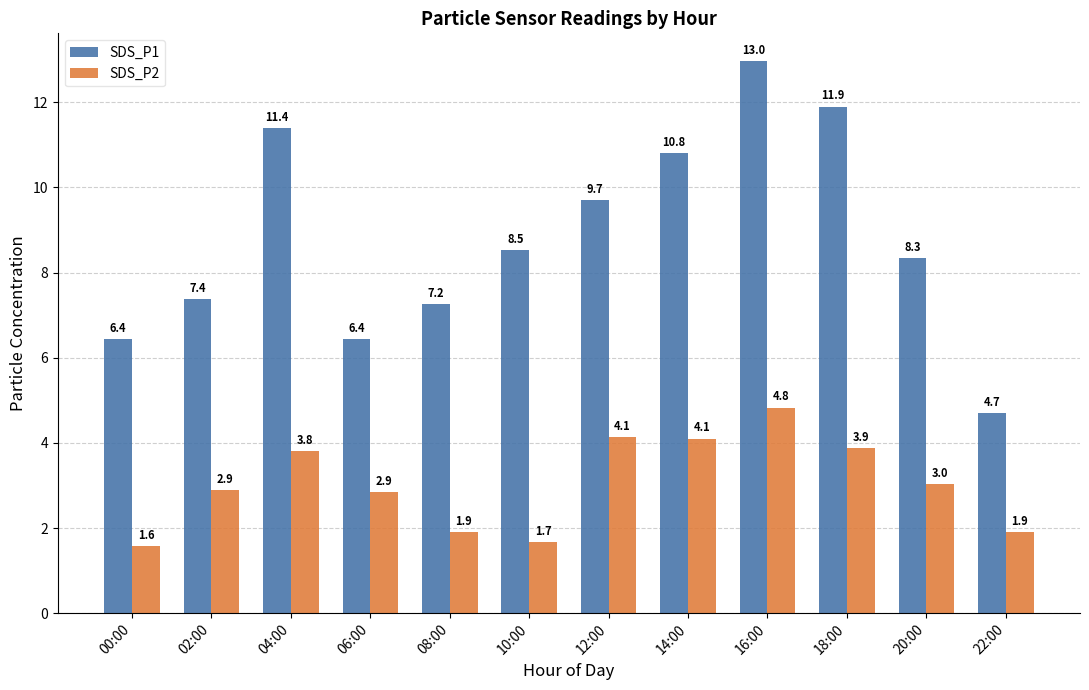

At which label does SDS_P2 reach its minimum?

00:00